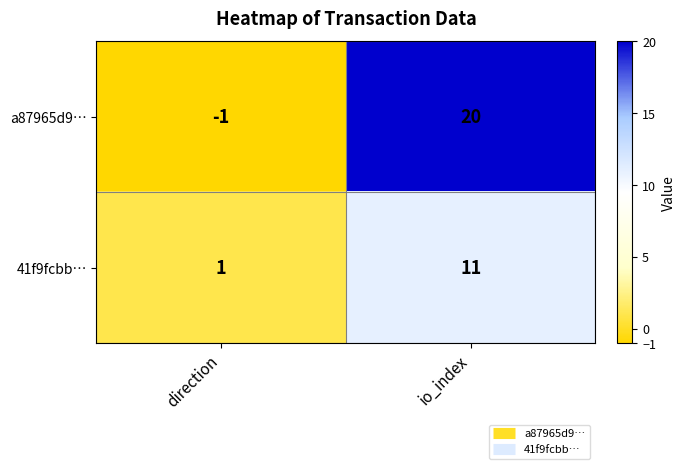

What is the difference between the maximum and minimum values in the a87965d9… series?

21